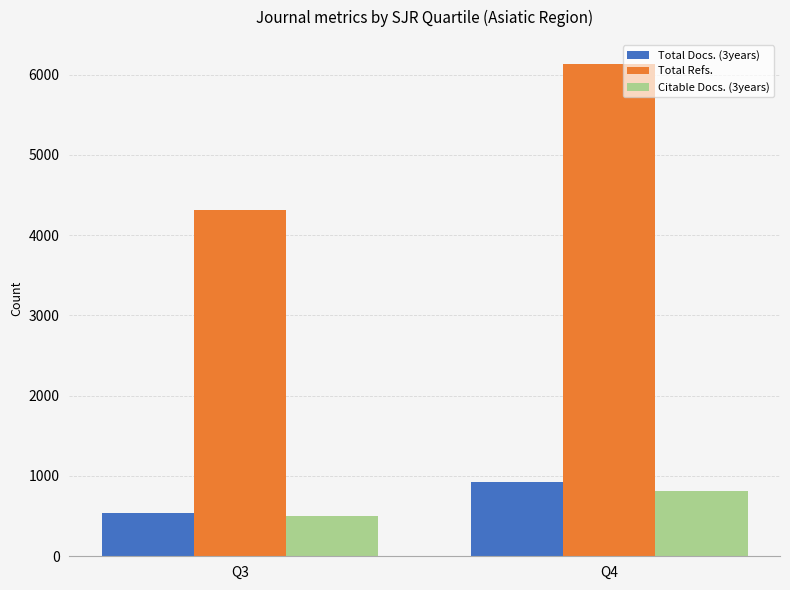

How many categories are shown in the chart?

2